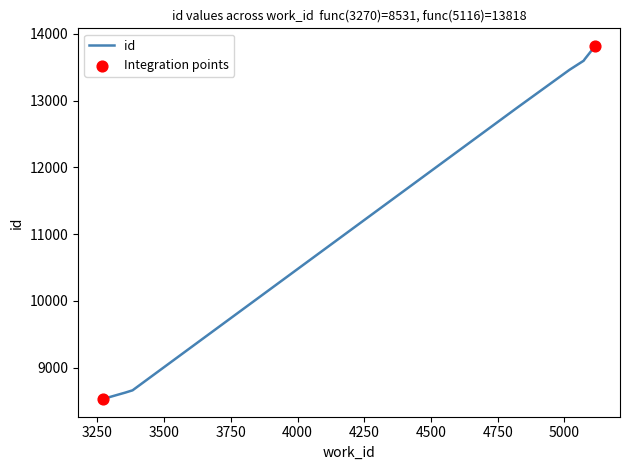

What is the maximum value shown in the chart?

13818